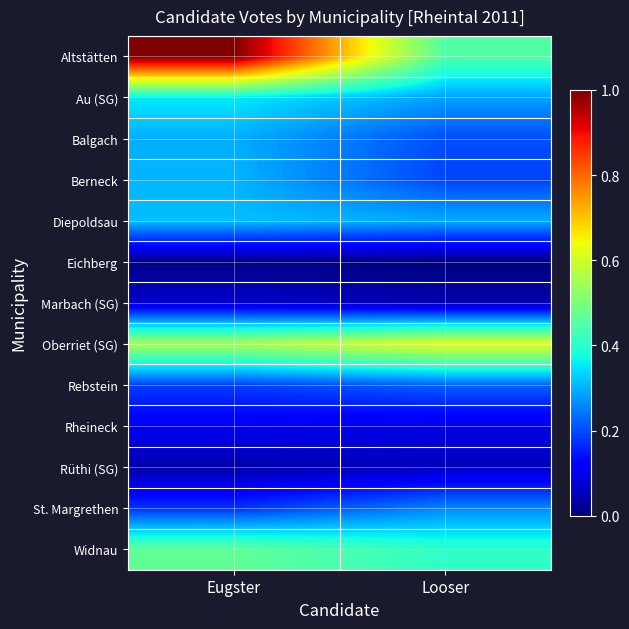

List the series in order of their peak value, highest first.

Altstätten, Oberriet (SG), Widnau, Au (SG), Diepoldsau, Berneck, Balgach, St. Margrethen, Rebstein, Rheineck, Marbach (SG), Rüthi (SG), Eichberg